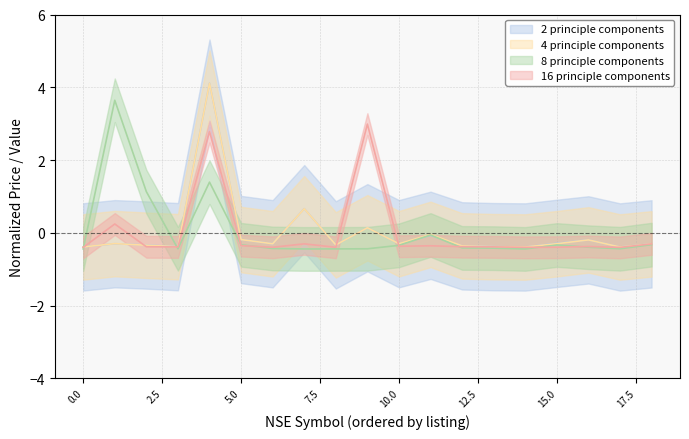

What is the difference between the maximum and minimum values in the 4 principle components series?

4.5